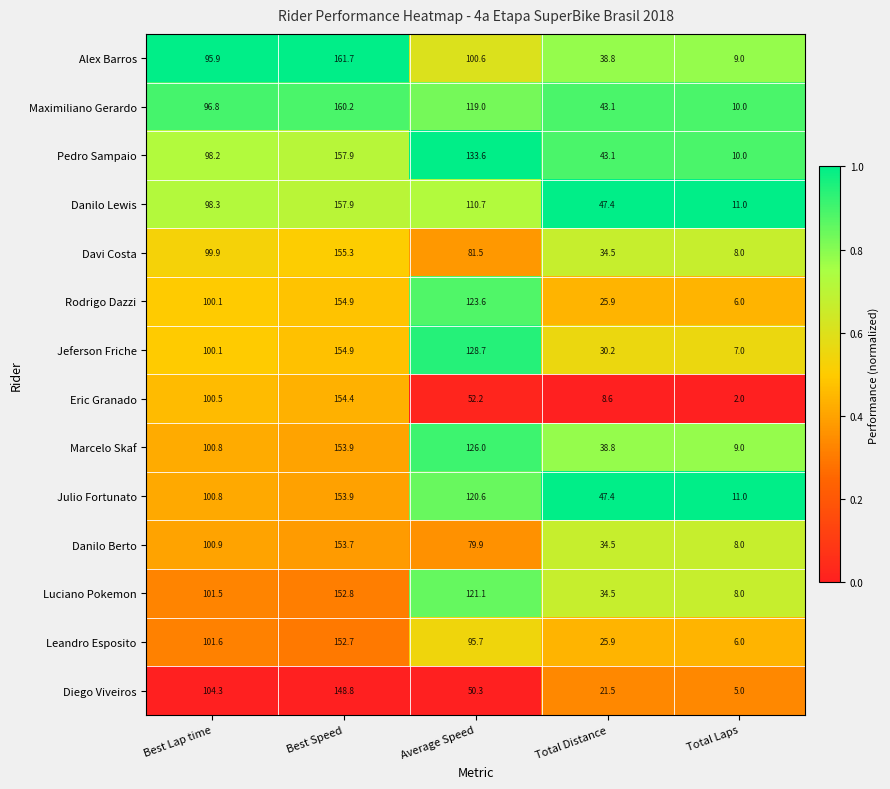

What is the maximum value for Alex Barros?

161.7